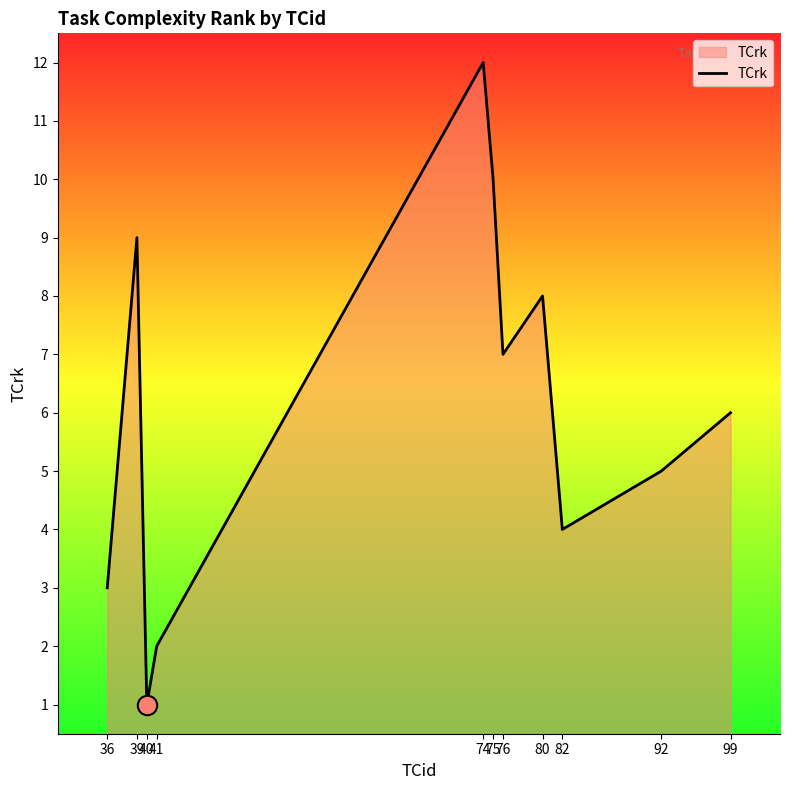

Is it true that the value at 99 is 6?

True